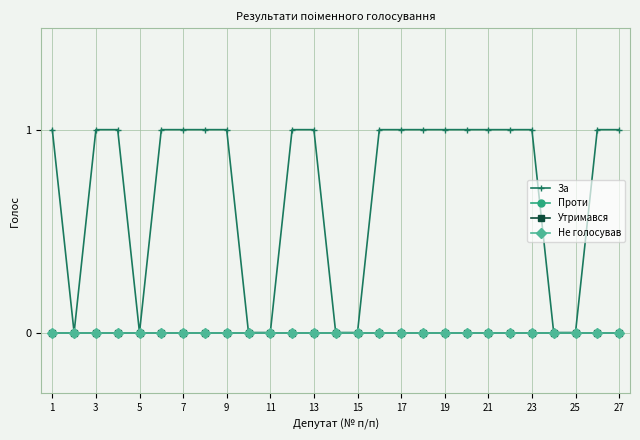

In За, how many points are lower than both neighbors (excluding endpoints)?

2